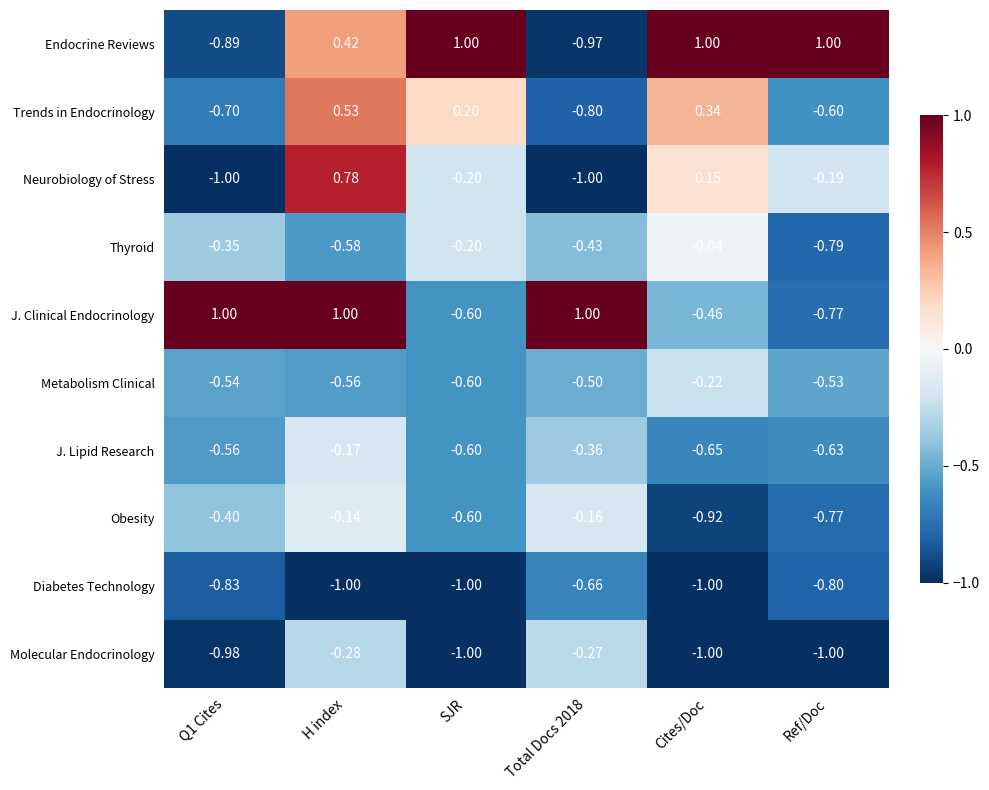

Which series has the widest spread of values?

Endocrine Reviews